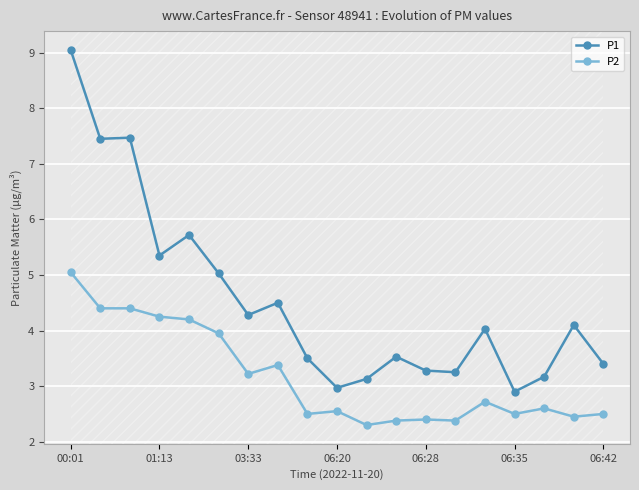

What is the difference between the maximum and second lowest values in the P1 series?

6.1